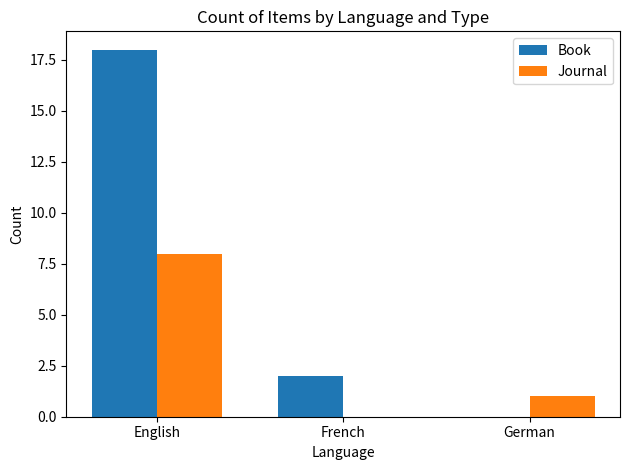

Reading left to right, transcribe all the data shown in this chart.

Book: English=18	French=2	German=0
Journal: English=8	French=0	German=1